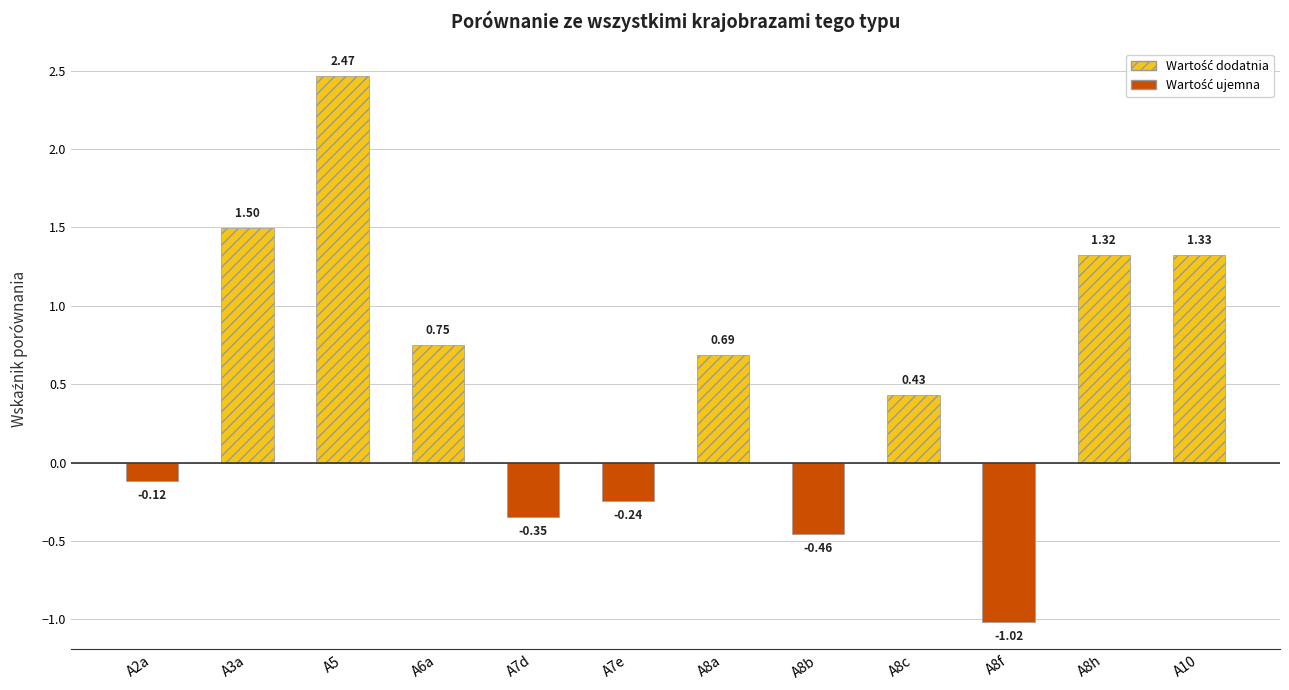

What is the change in value from A6a to A10?

+0.6